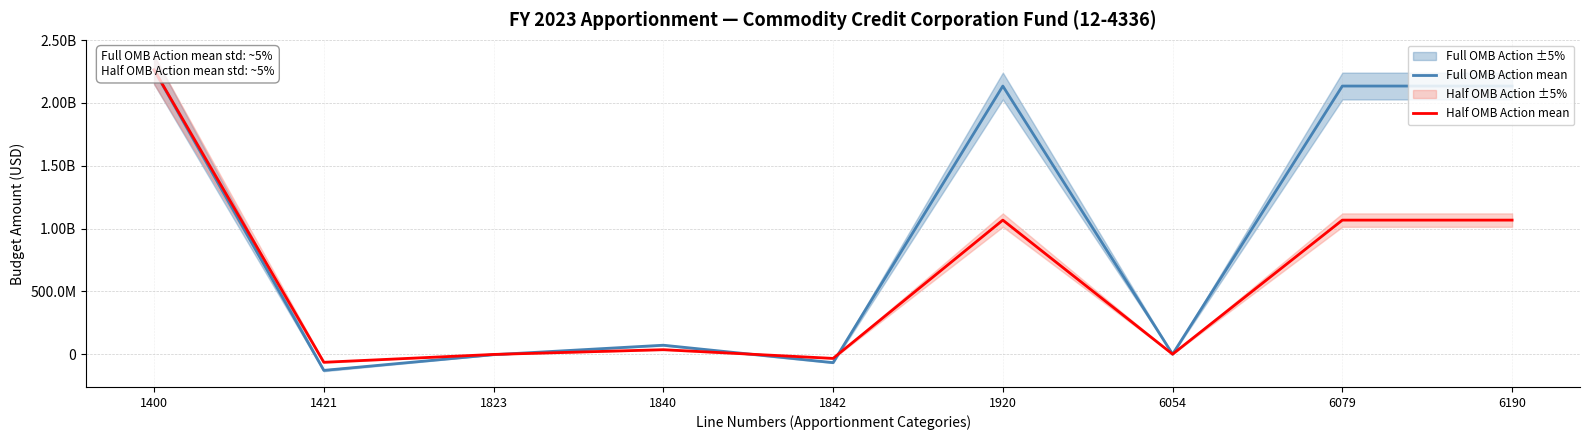

What is the value of the Half OMB Action mean point at the 6th from the left?

1066851262